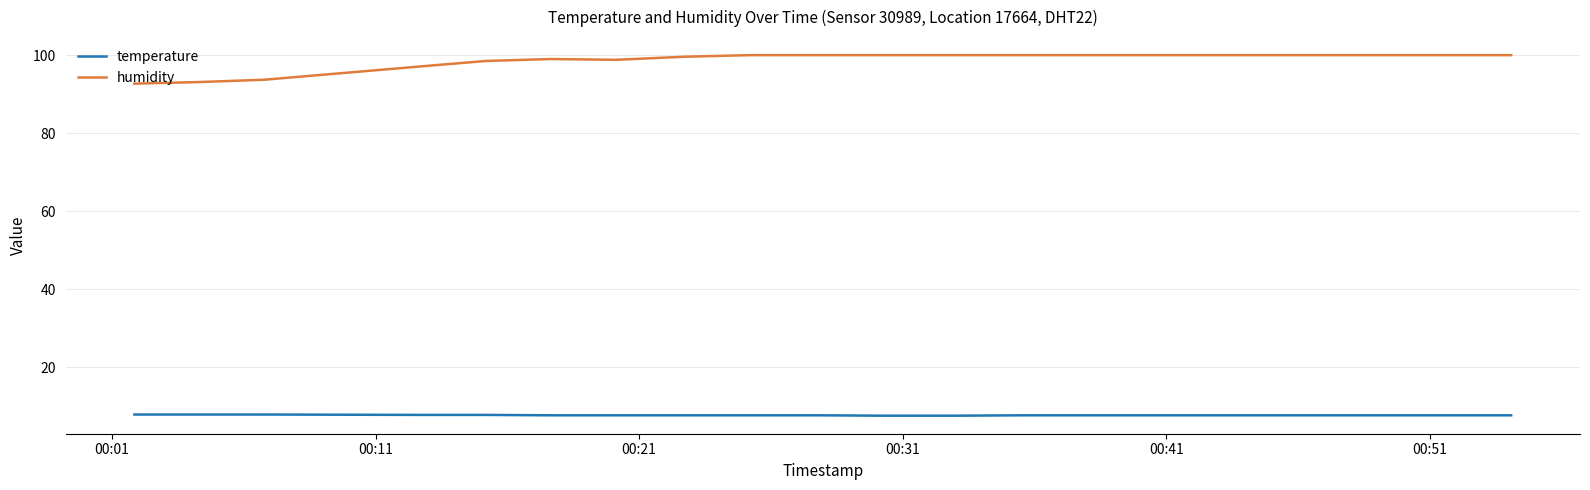

What are all the series names shown in the legend?

temperature, humidity